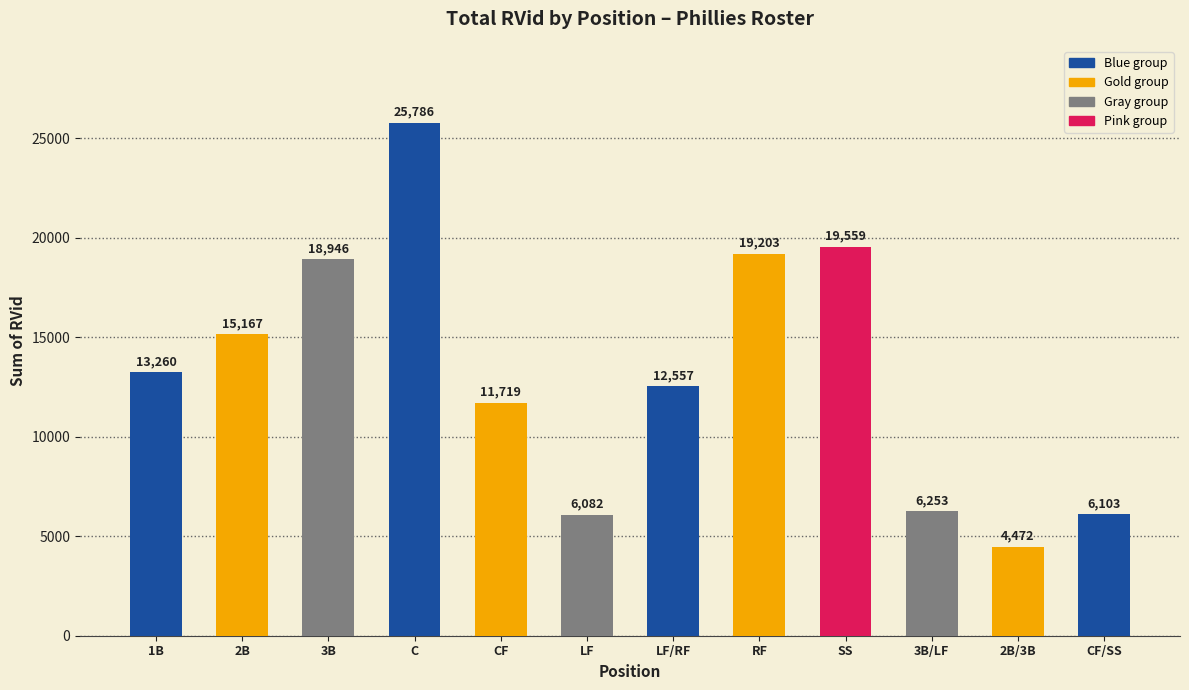

The value at 3B is 18946. True or false?

True